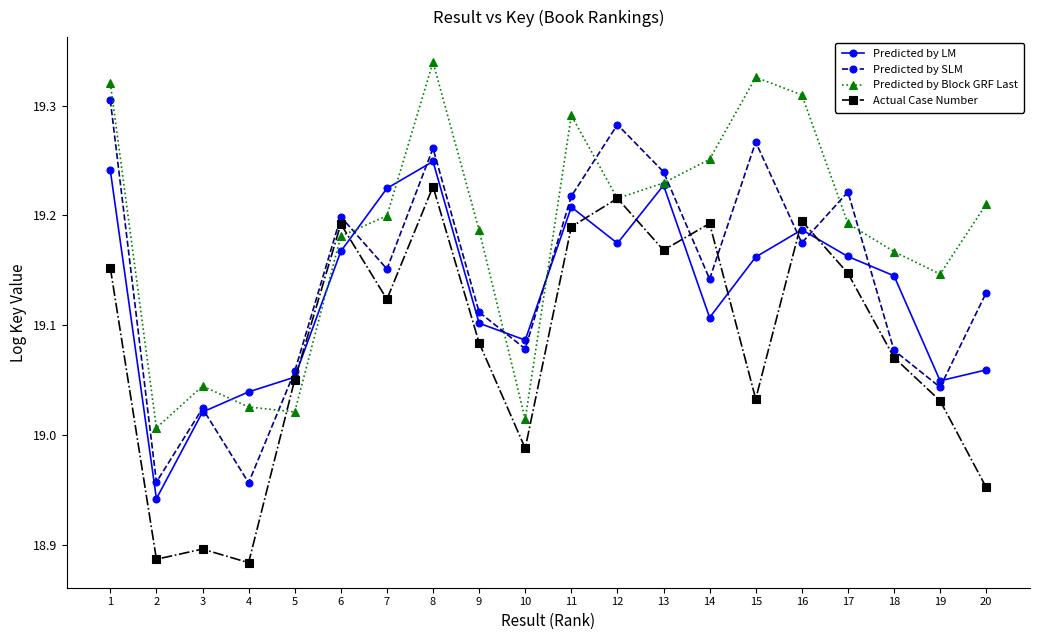

Rank the series by their maximum value, from highest to lowest.

Predicted by Block GRF Last, Predicted by SLM, Predicted by LM, Actual Case Number